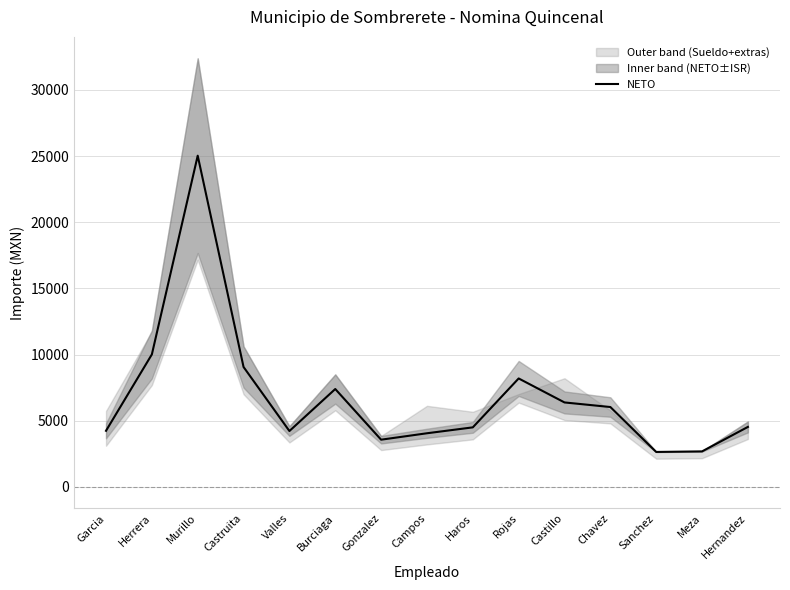

How many points are higher than both their immediate neighbors (excluding endpoints)?

3